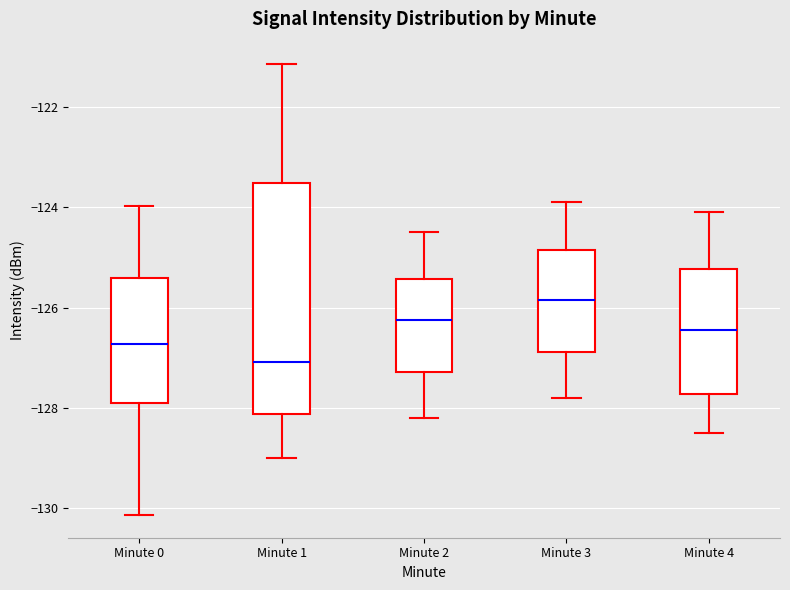

Reading left to right, read every box against the y-axis: the position of its median line, the range the box covers, and the ends of its whiskers. The values are not printed on the chart, so give them approximately, as read against the axis.

Minute 0: median -126.8, box -127.8 to -125.4, whiskers -130.2 to -124.0
Minute 1: median -127.0, box -128.2 to -123.6, whiskers -129.0 to -121.2
Minute 2: median -126.2, box -127.2 to -125.4, whiskers -128.2 to -124.4
Minute 3: median -125.8, box -126.8 to -124.8, whiskers -127.8 to -123.8
Minute 4: median -126.4, box -127.8 to -125.2, whiskers -128.4 to -124.0